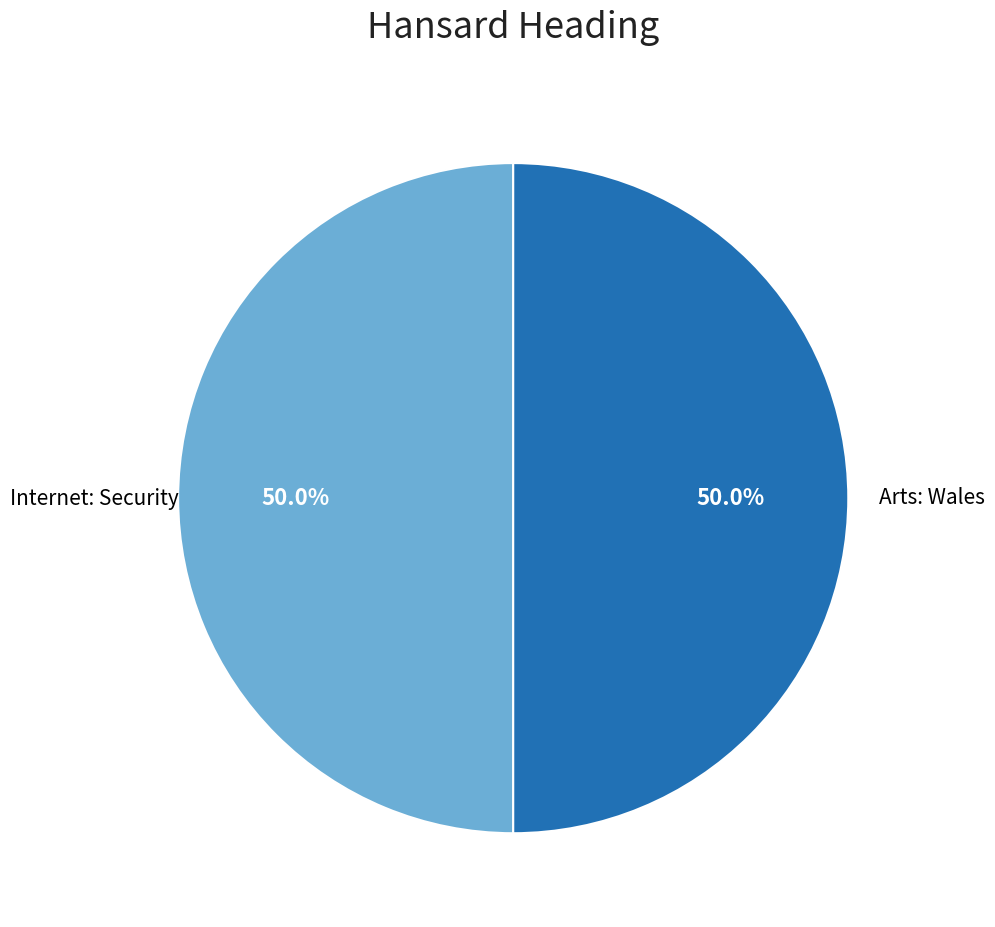

The Arts: Wales slice represents 50% of the pie. True or false?

True